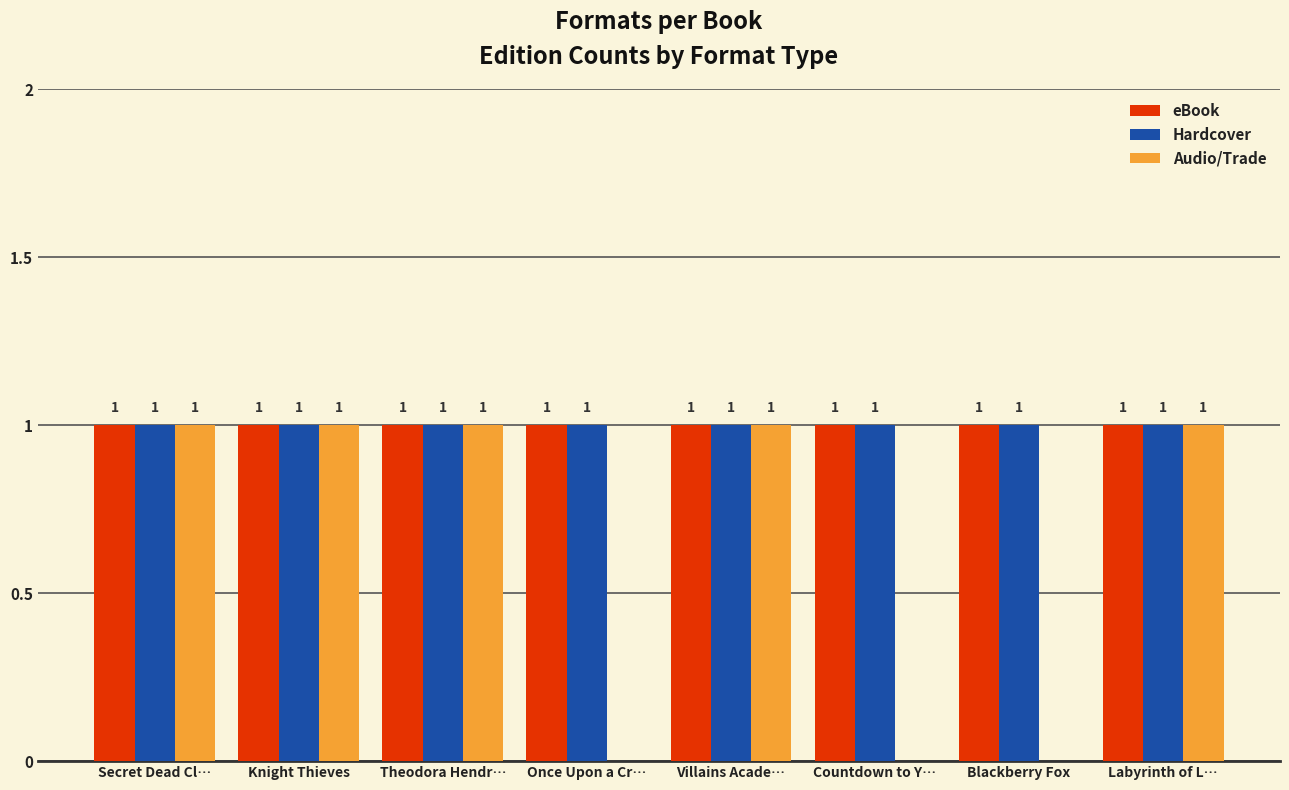

How many Audio/Trade values are between 0 and 1?

8